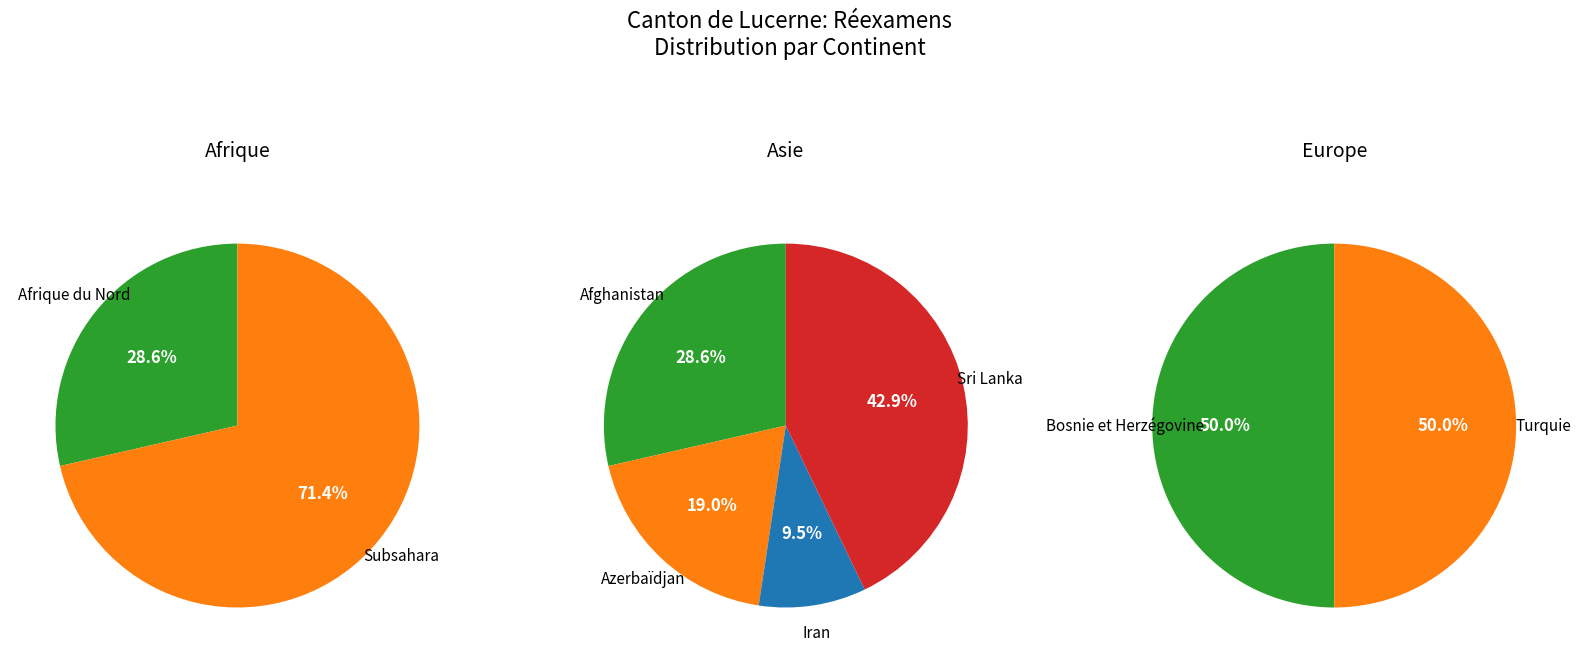

What percentage is NOT represented by Océanie?

100.0%